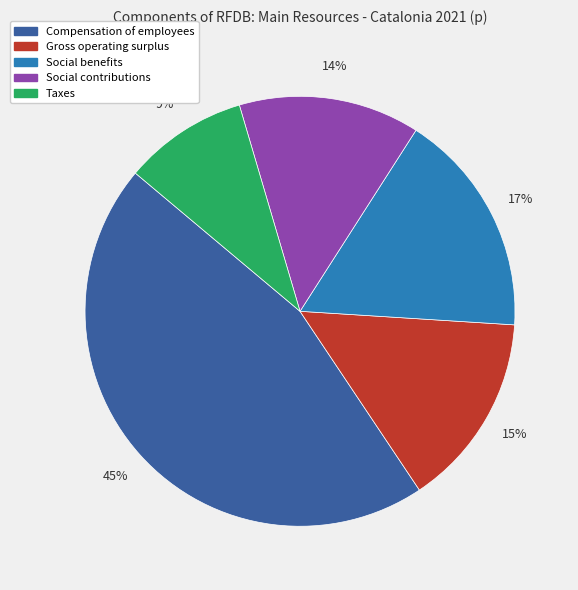

True or false: Taxes accounts for 9% of the total.

True